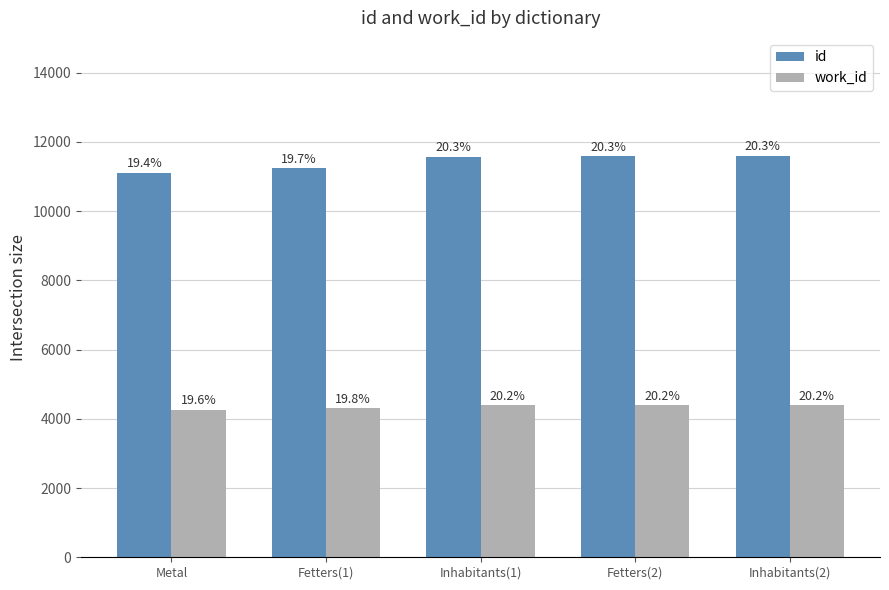

Rank the series by their maximum value, from lowest to highest.

work_id, id